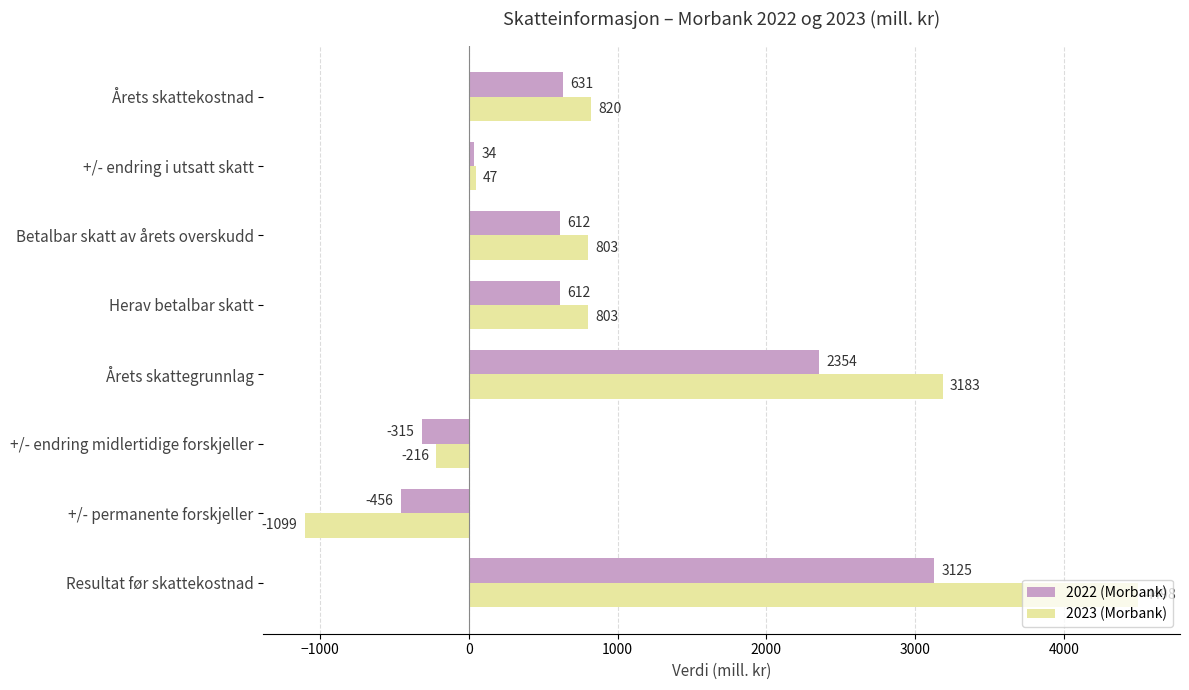

Rank the series by their maximum value, from highest to lowest.

2023 (Morbank), 2022 (Morbank)